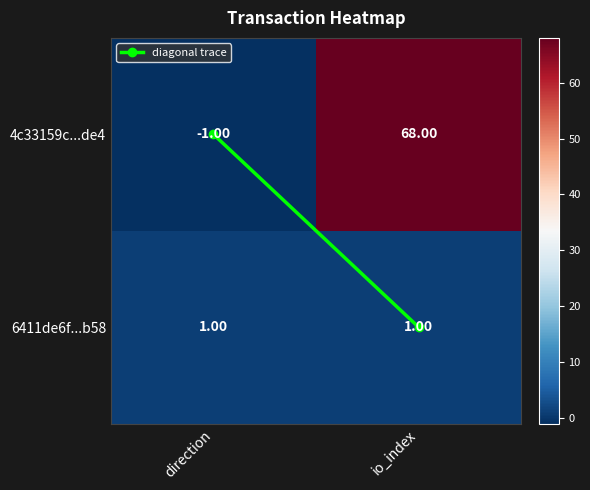

At which category is the sum across all series the highest?

io_index